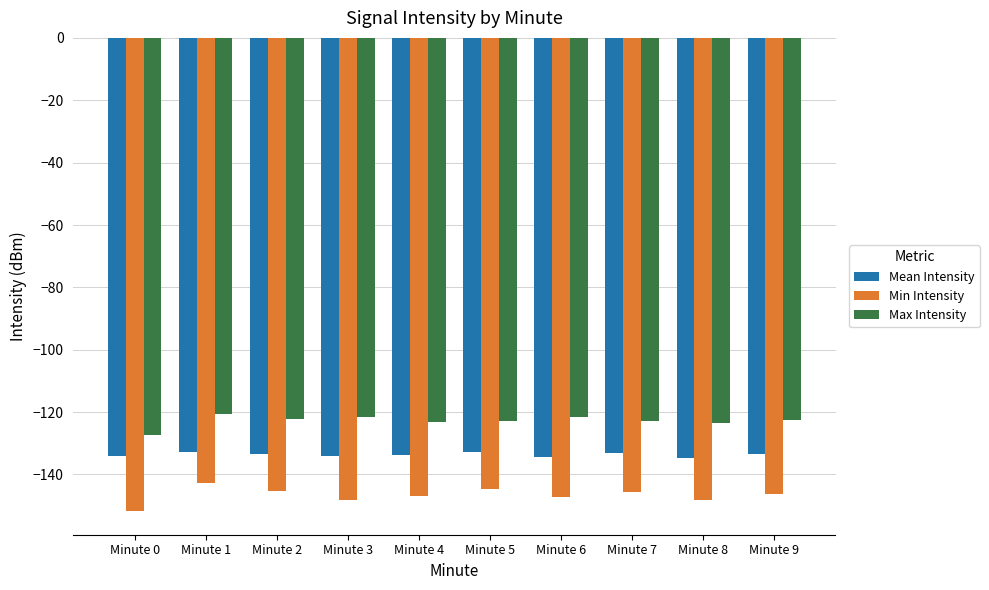

What is the total value across all series at Minute 5?

-400.4